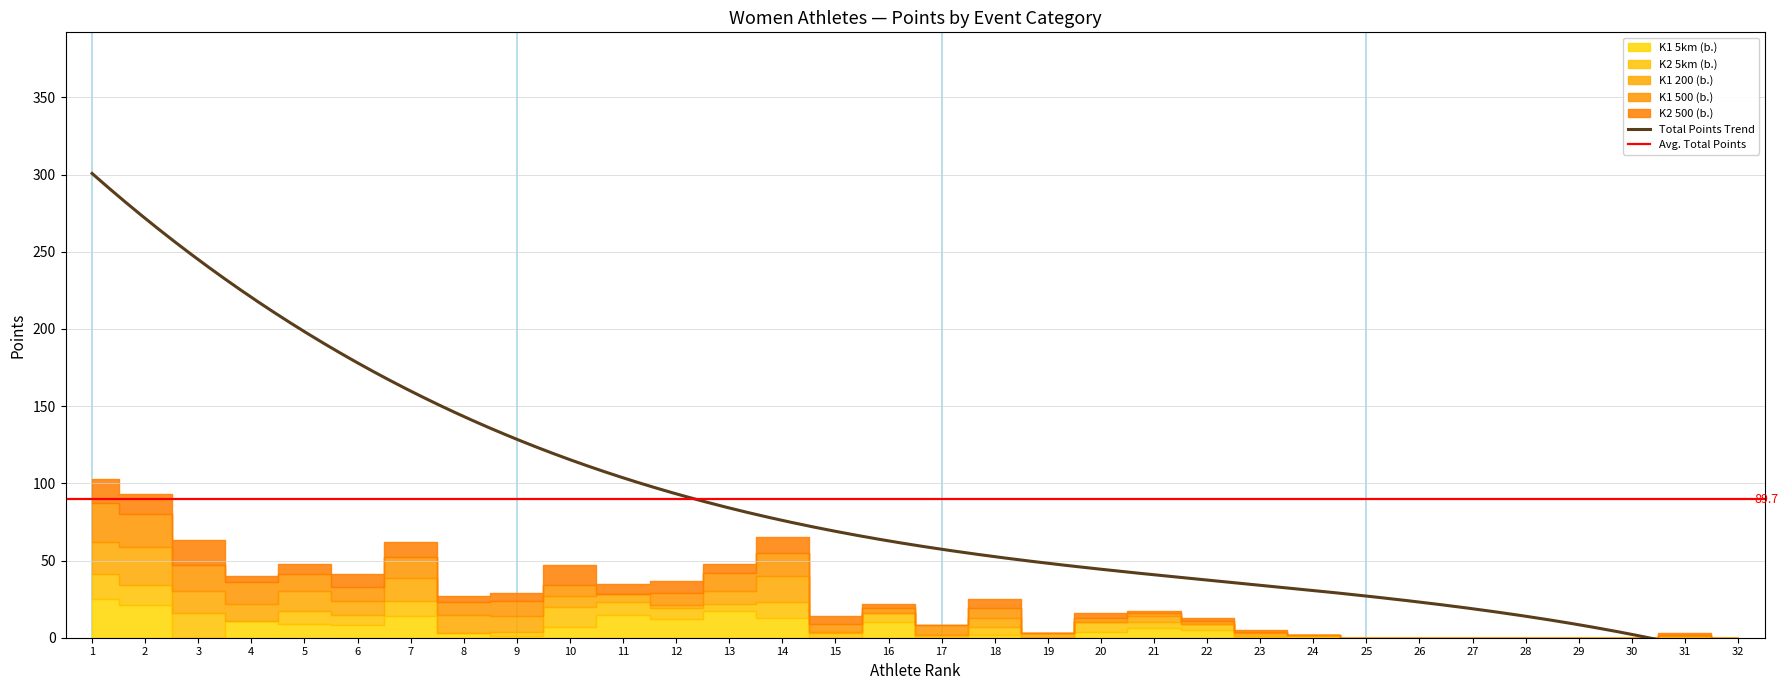

At which label does K1 200 (b.) reach its minimum?

16